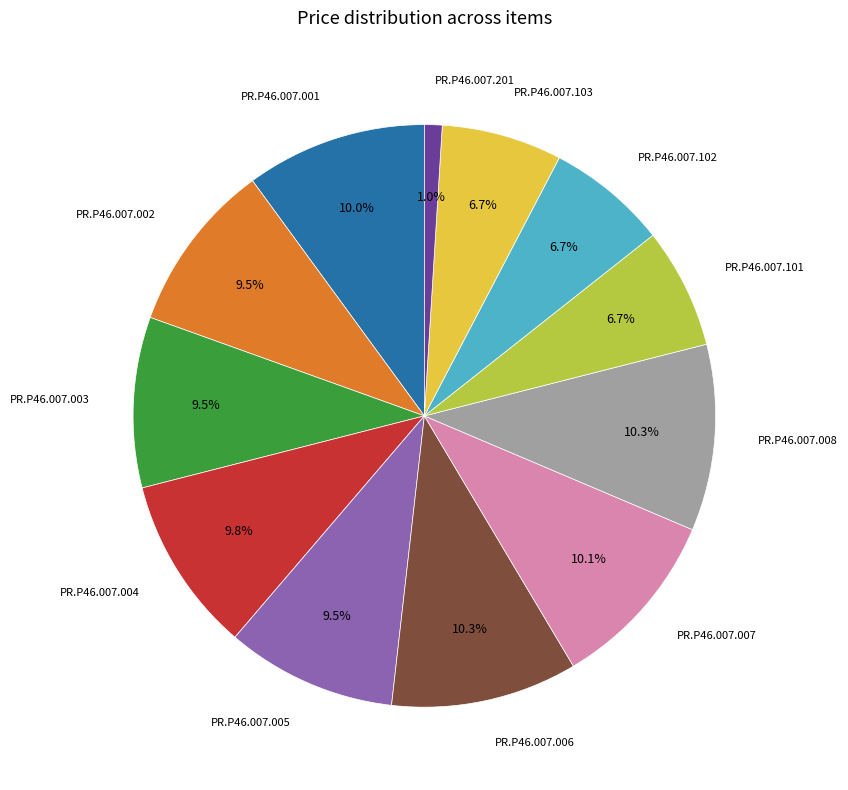

Is there a majority slice in this chart?

No